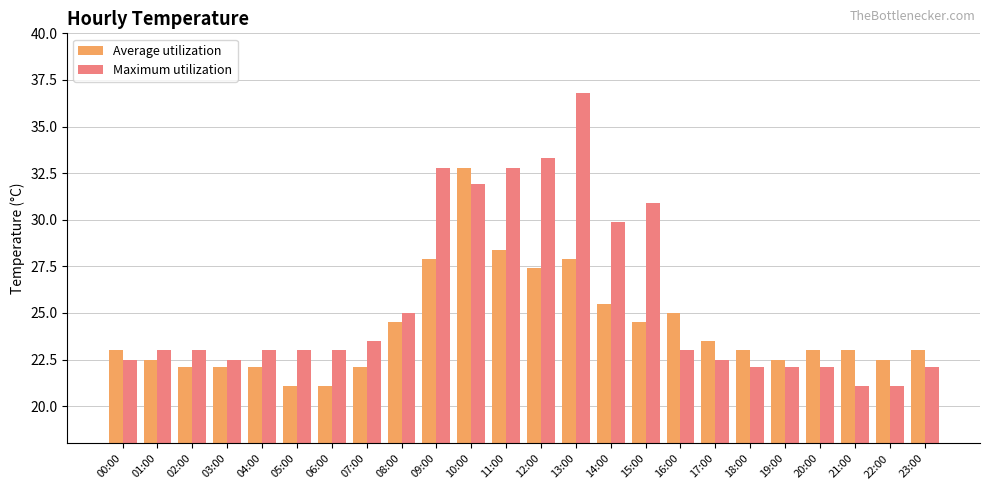

Are the bars grouped side by side (vs. stacked)?

Yes